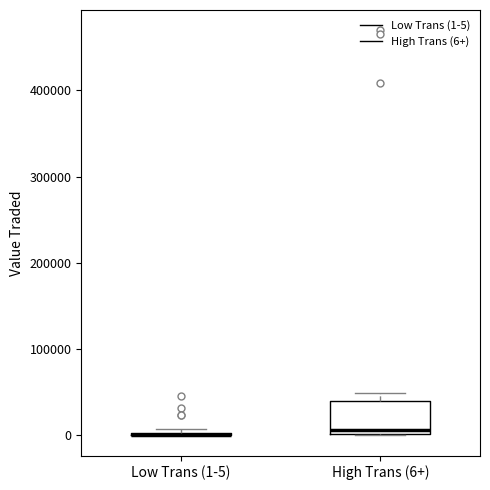

Comparing the boxes themselves (not the whiskers), which one is the tallest?

High Trans (6+)